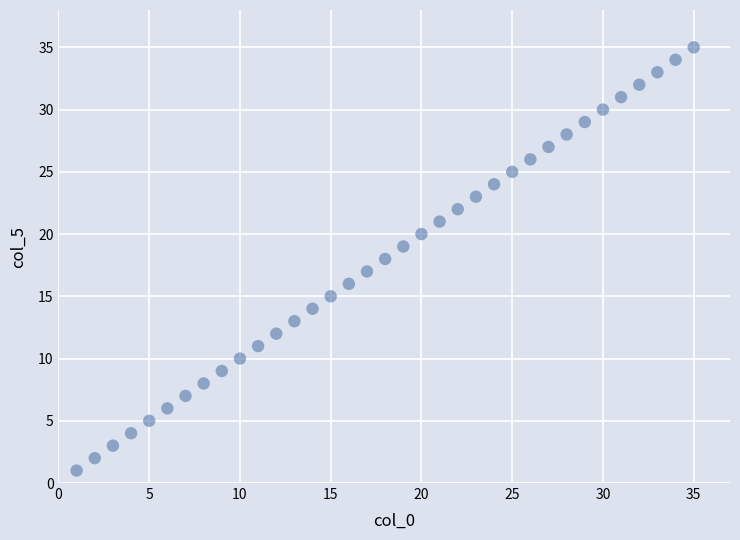

What is the range of X values (max minus min)?

34